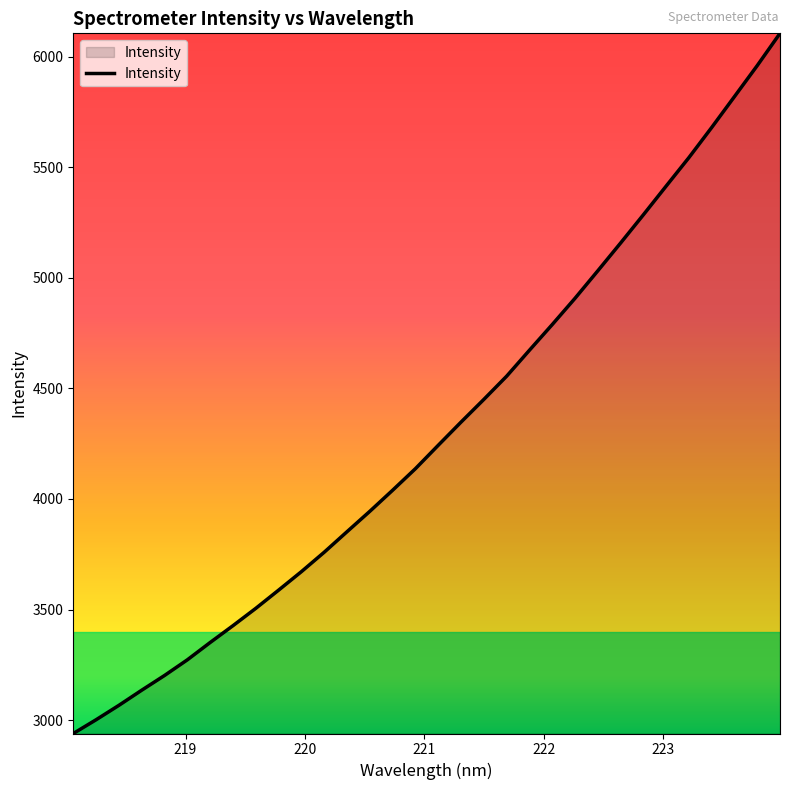

What is the difference between the maximum and minimum values?

3165.8